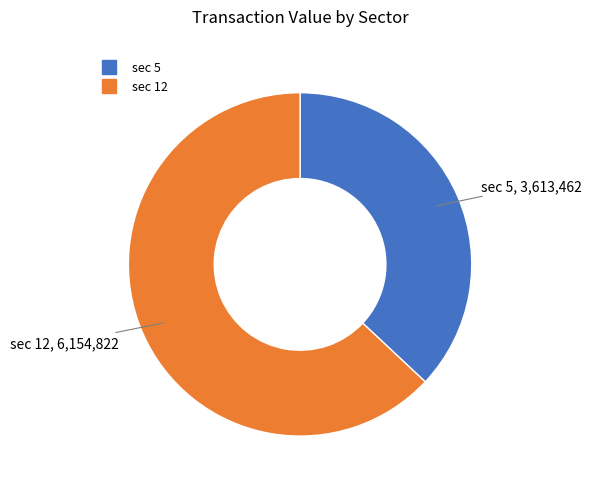

Is there any slice that represents more than half of the pie?

Yes